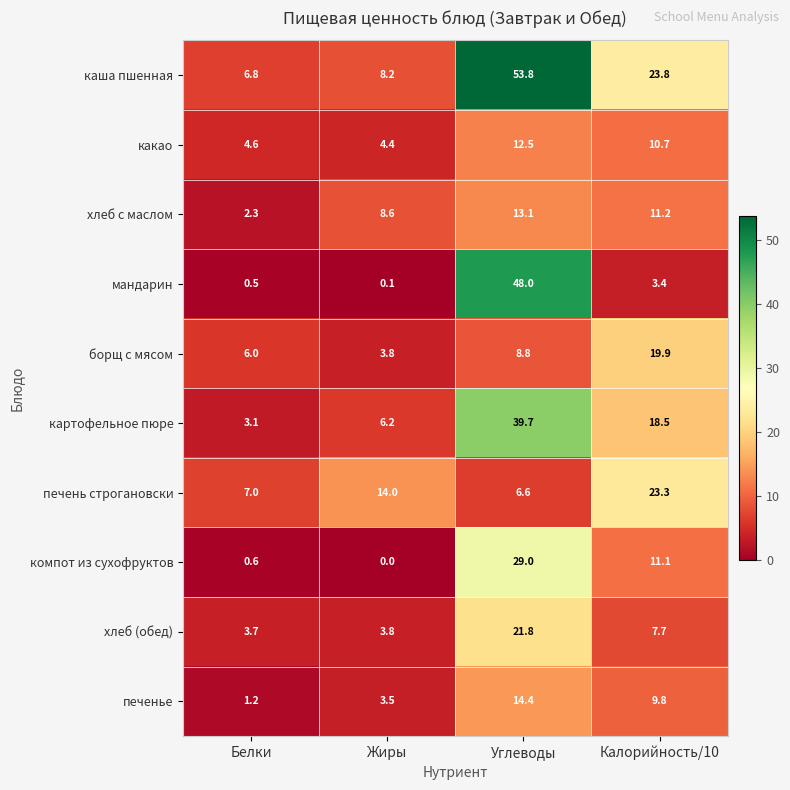

What is the maximum value shown in the chart?

53.8